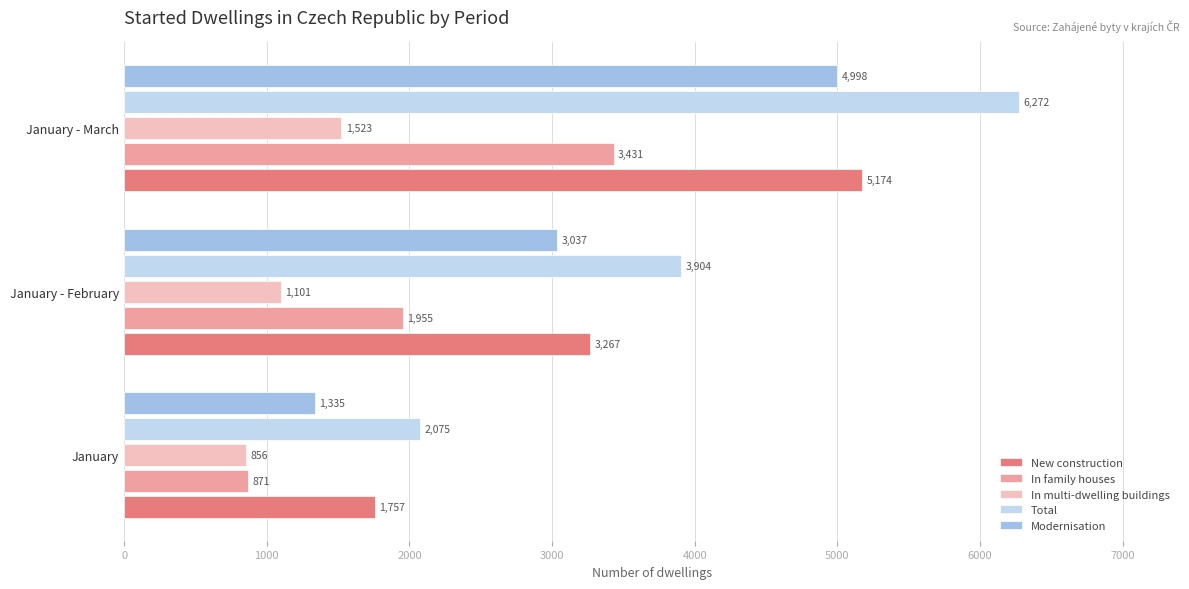

What is the total value across all series at January?

6894